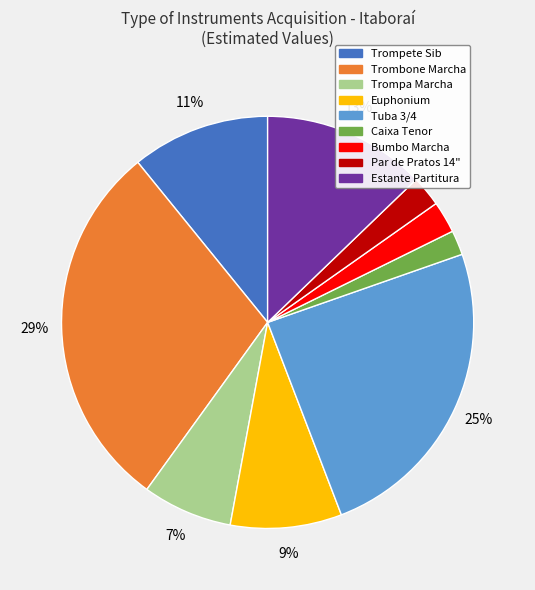

Which has a higher value, Caixa Tenor or Trompa Marcha?

Trompa Marcha